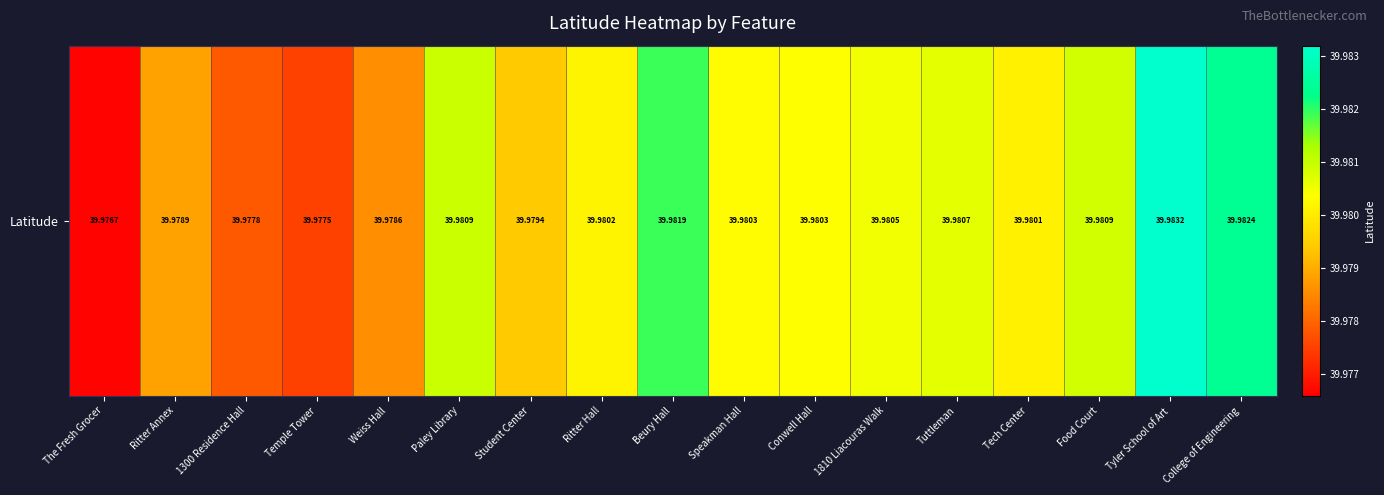

Which has a higher value, Temple Tower or Tech Center?

Tech Center